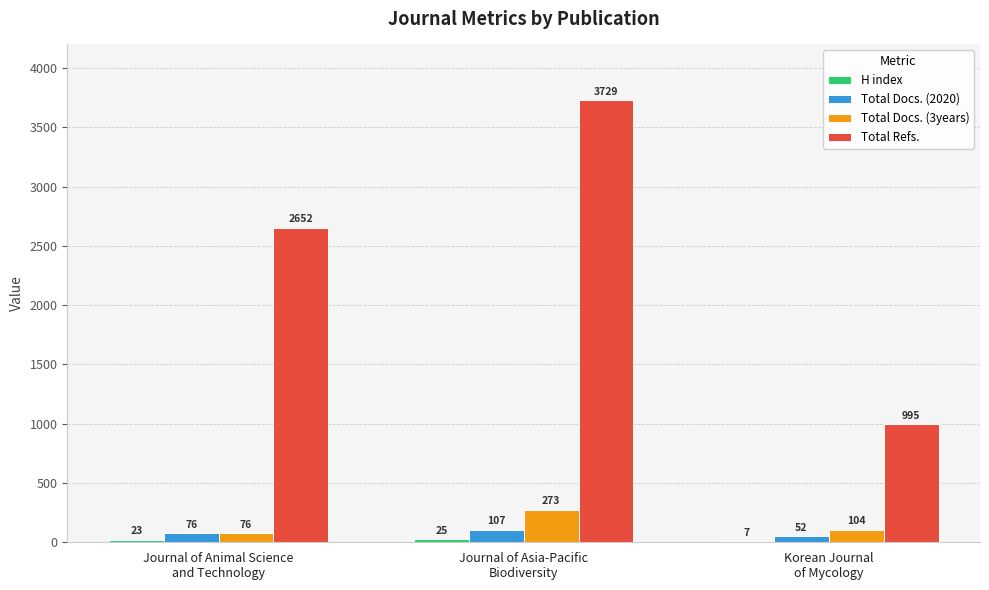

Which series has the largest total across all categories?

Total Refs.